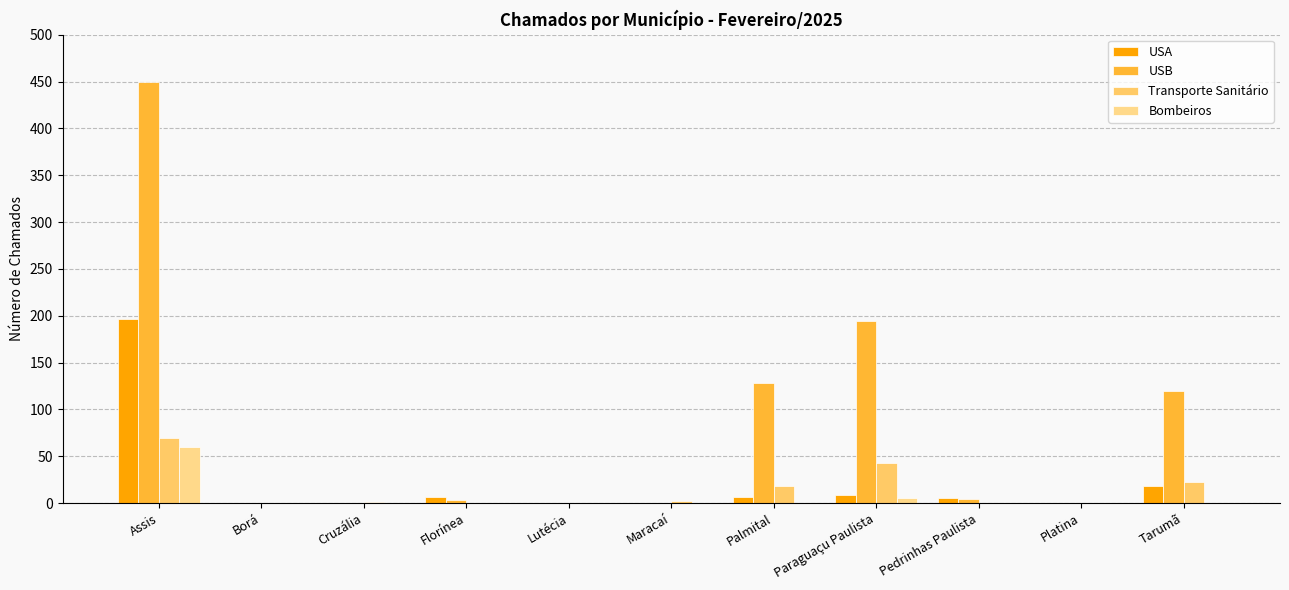

The USB series shows 3 at Florínea. True or false?

True